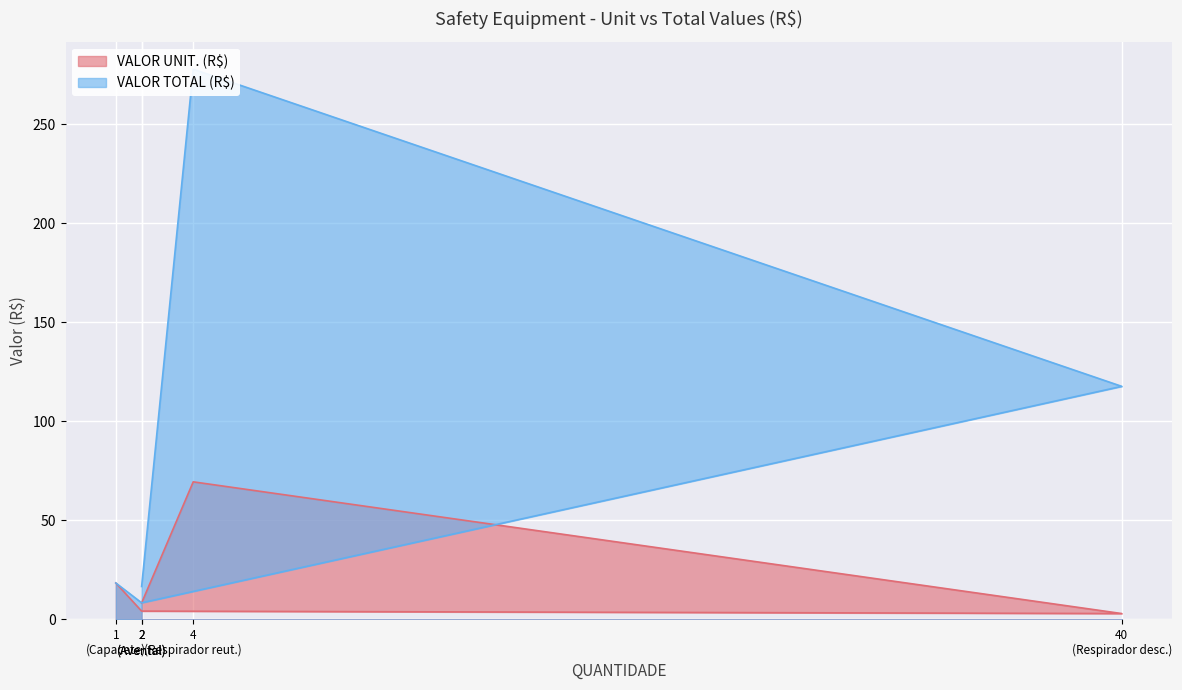

What is the difference between the maximum and minimum values in the VALOR TOTAL (R$) series?

269.3